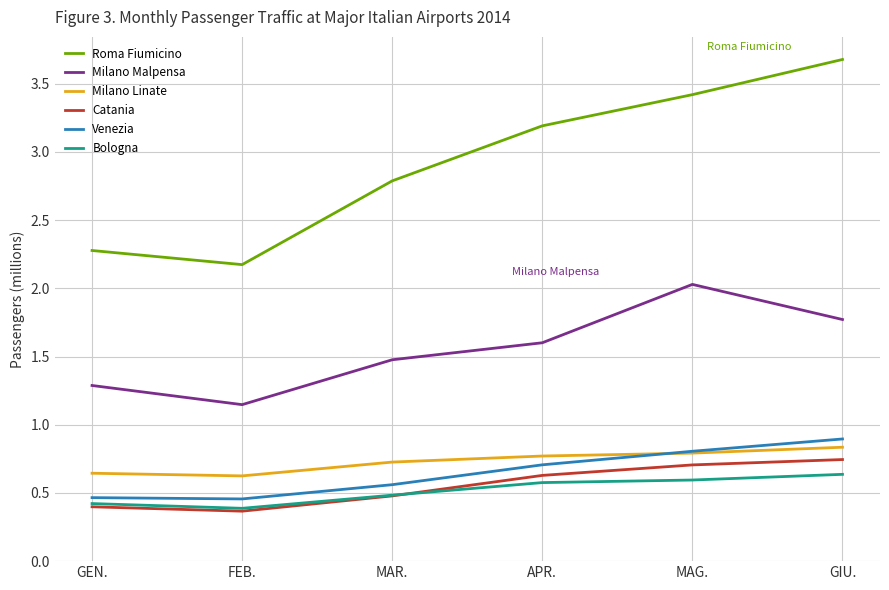

True or false: Milano Malpensa has more than 0 points higher than both neighbors.

True